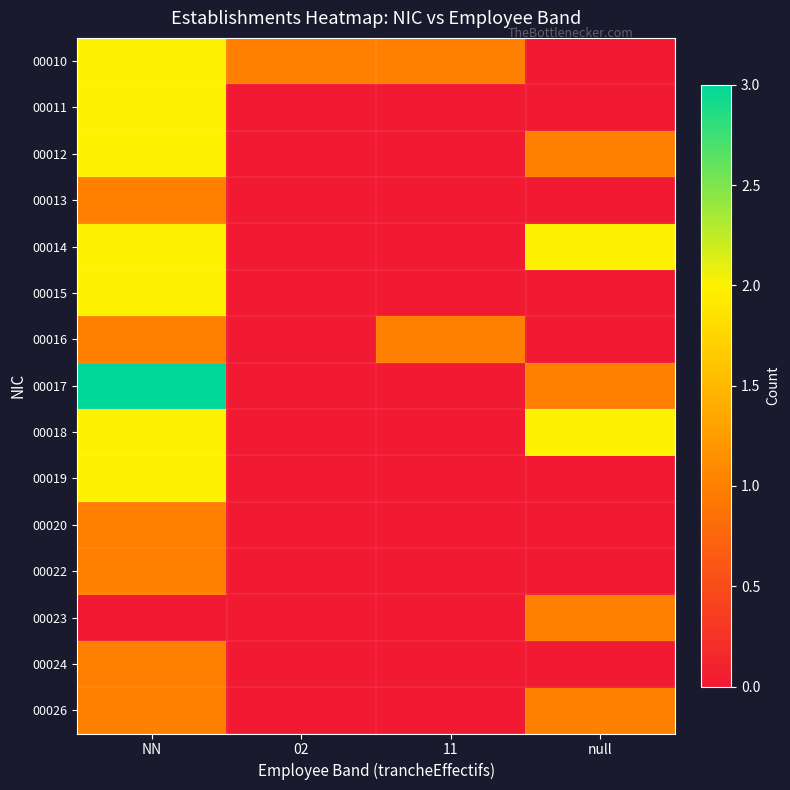

What is the total value across all series at 11?

2